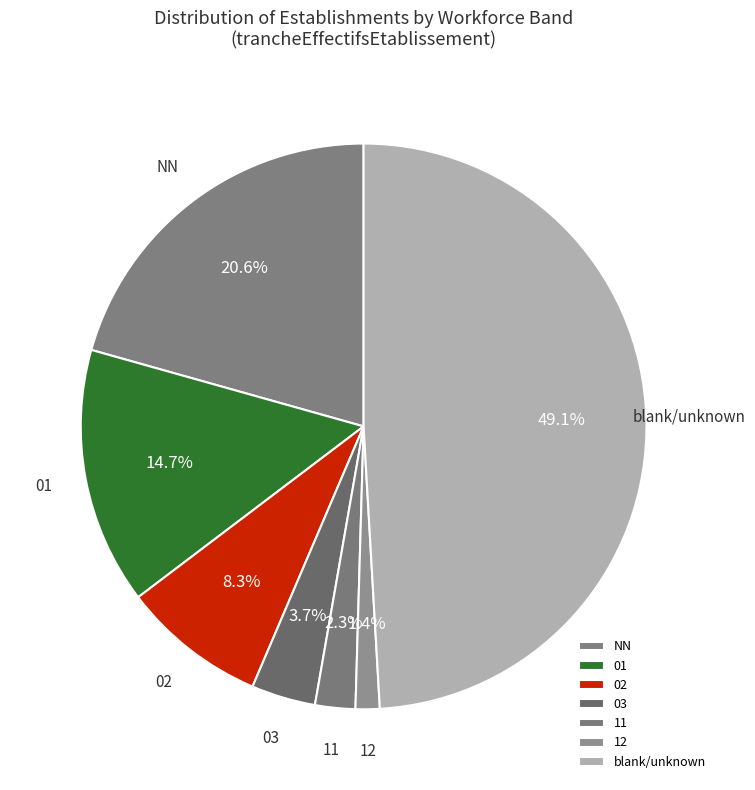

To the nearest percent, what is the combined percentage of 01 and 12?

16%